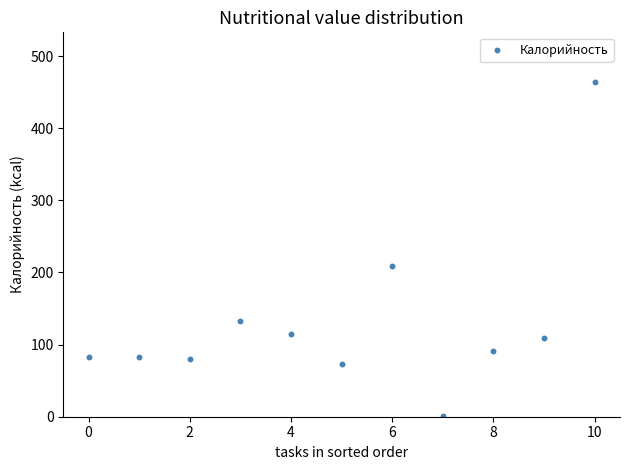

What Y value in the scatter plot is closest to 231?

208.4